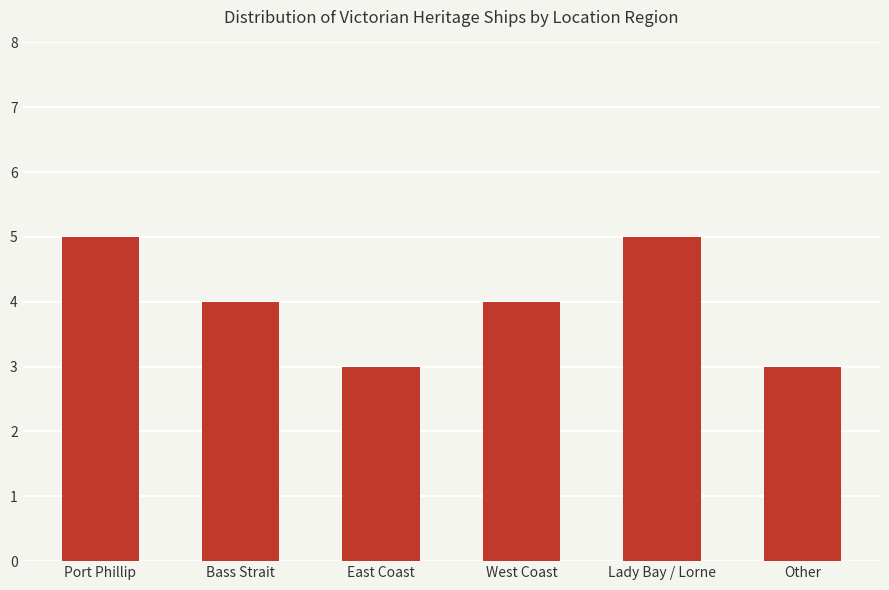

What is the label of the 5th bar from the left?

Lady Bay / Lorne